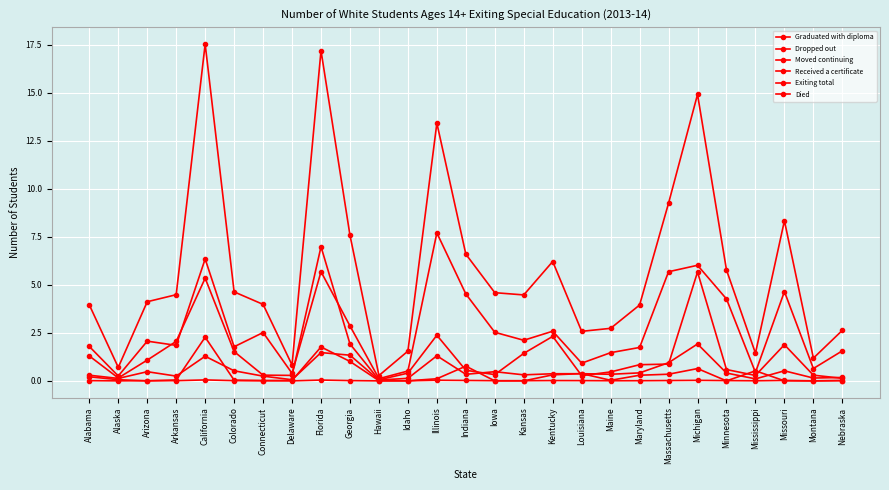

Which series has the largest total across all categories?

Exiting total